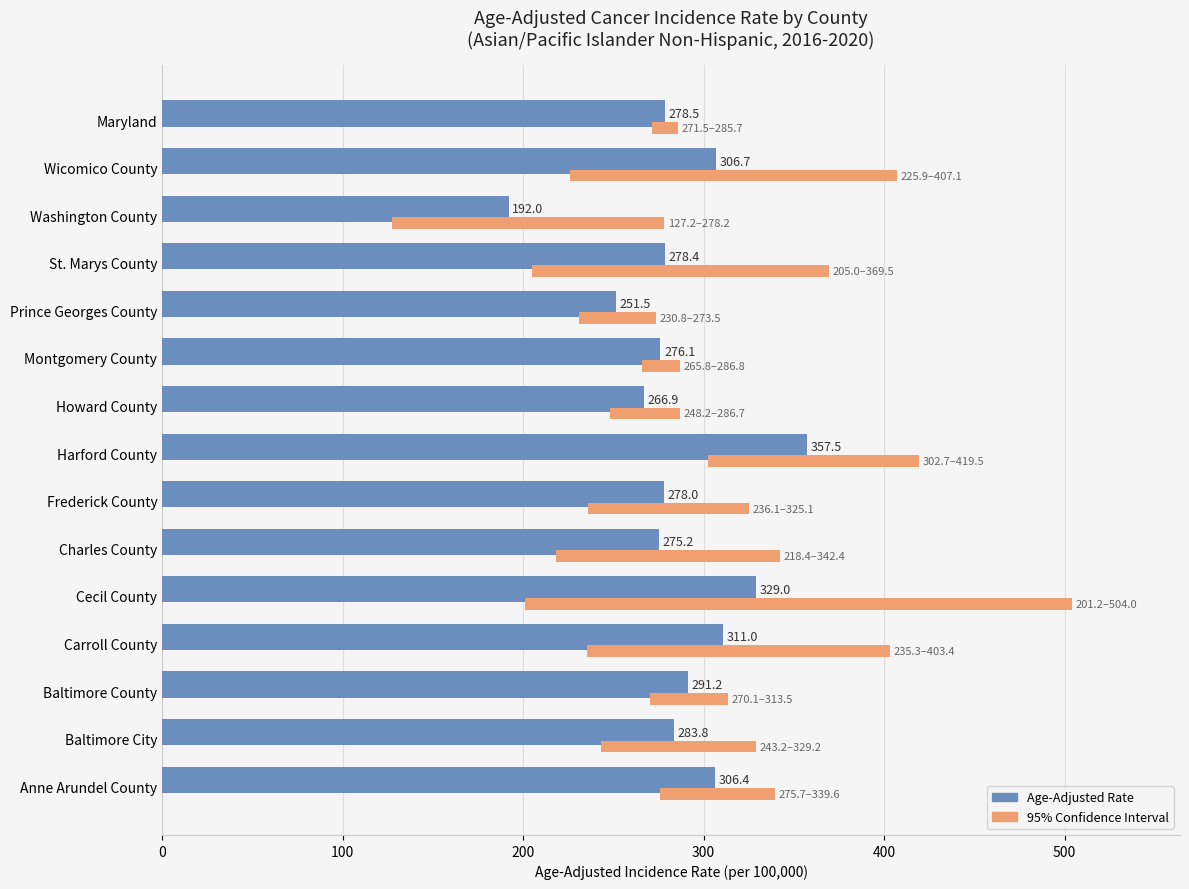

What position from the right is Baltimore City?

14